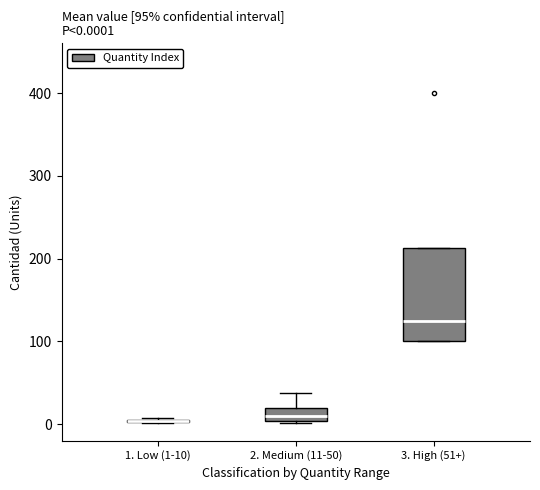

Which box is the tallest, from its lower edge to its upper edge?

3. High (51+)